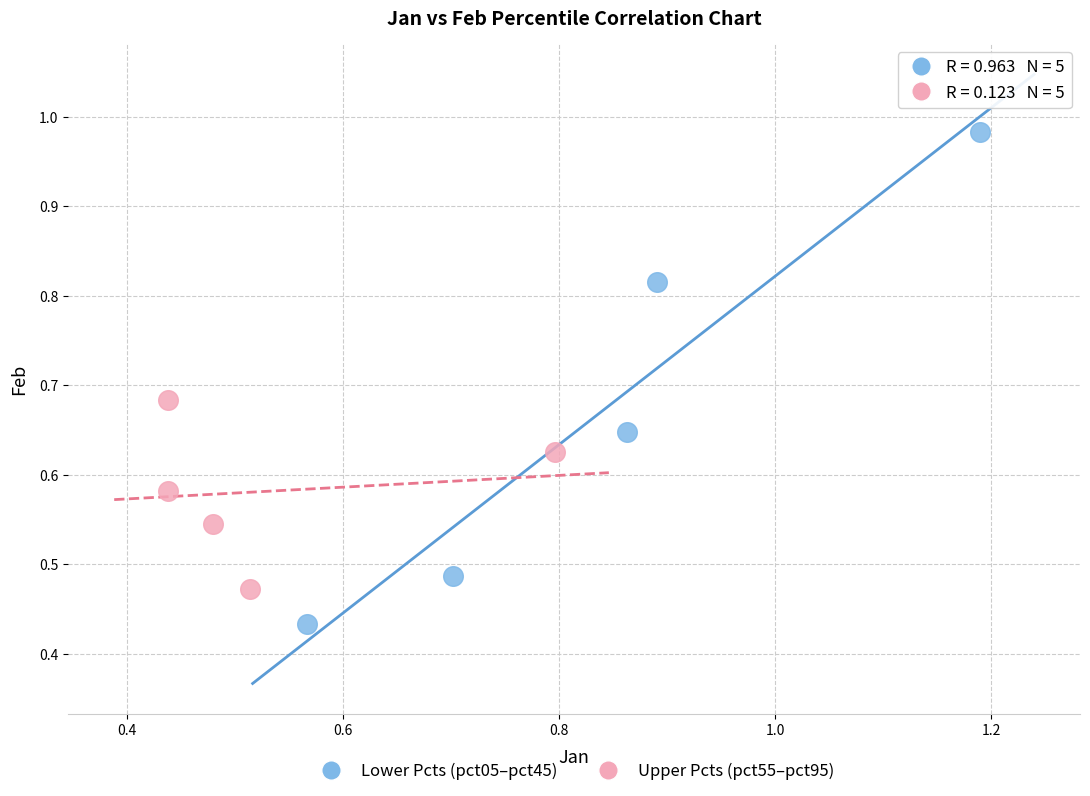

Which series contains the highest Y value?

Lower Pcts (pct05–pct45)